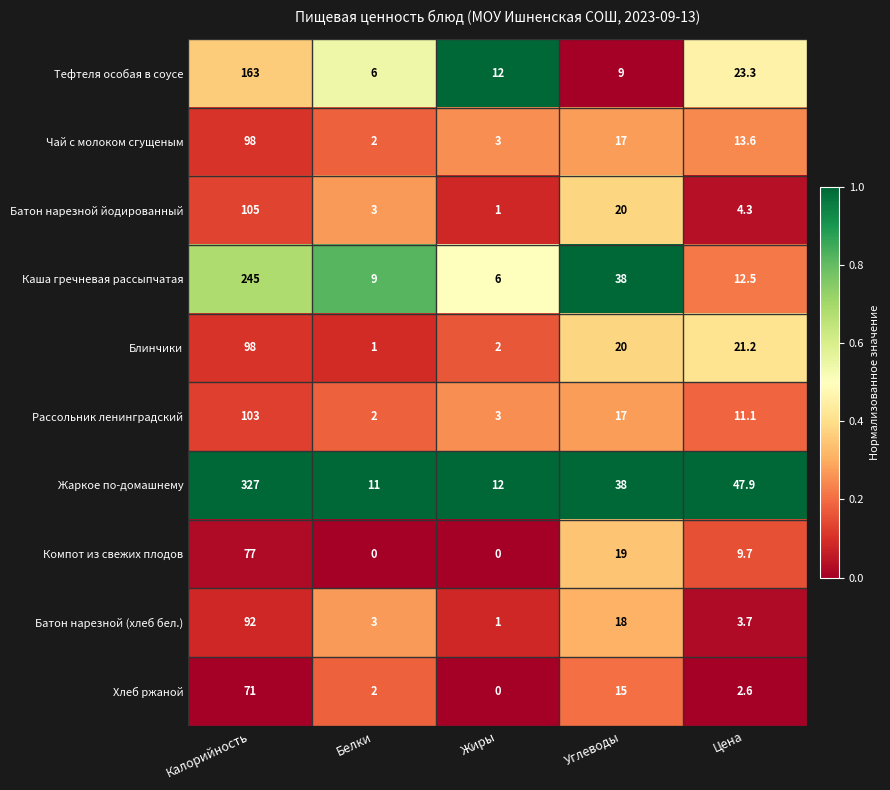

What is the average value of the Рассольник ленинградский series?

27.2